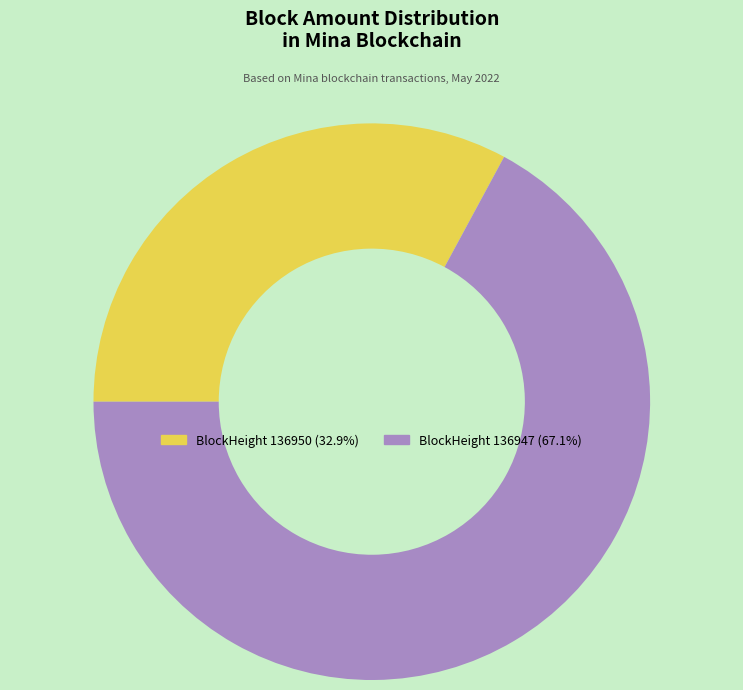

Is there a majority slice in this chart?

Yes